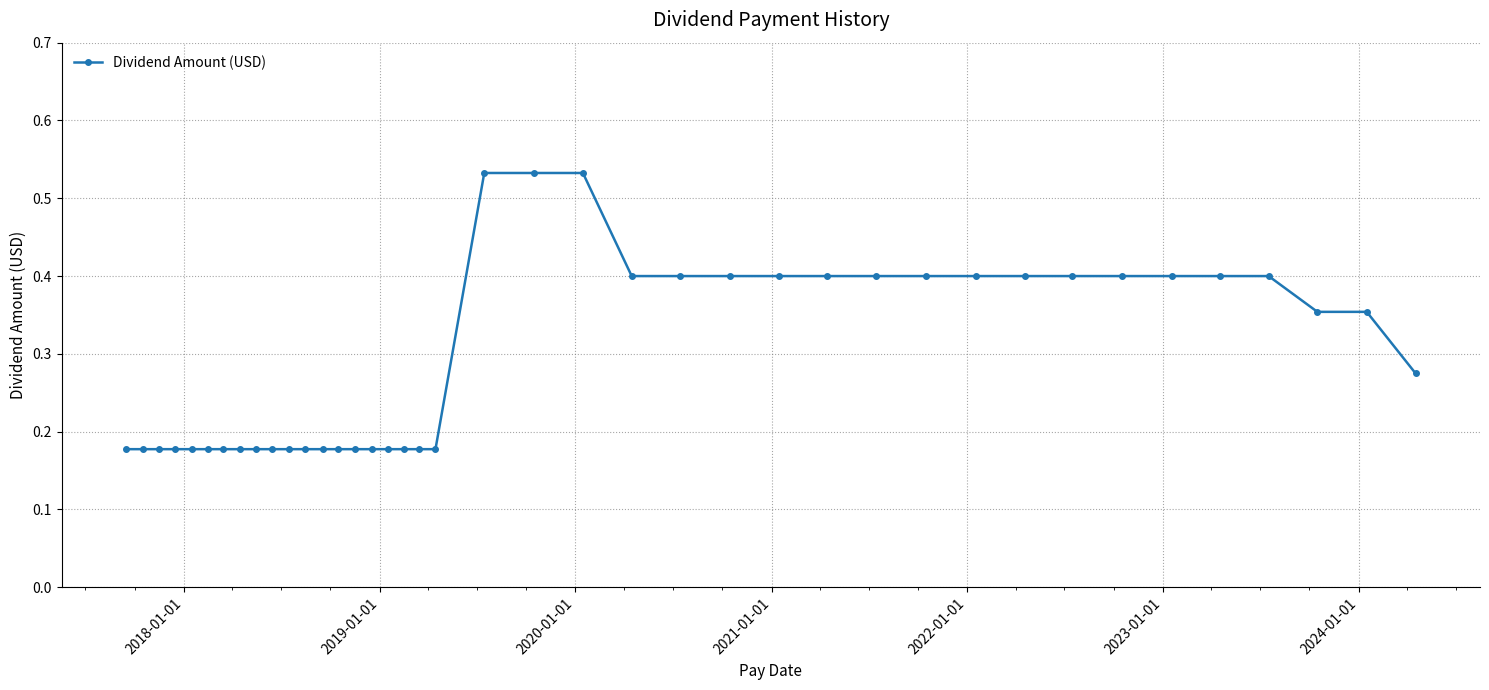

What is the sum of all values?

11.7